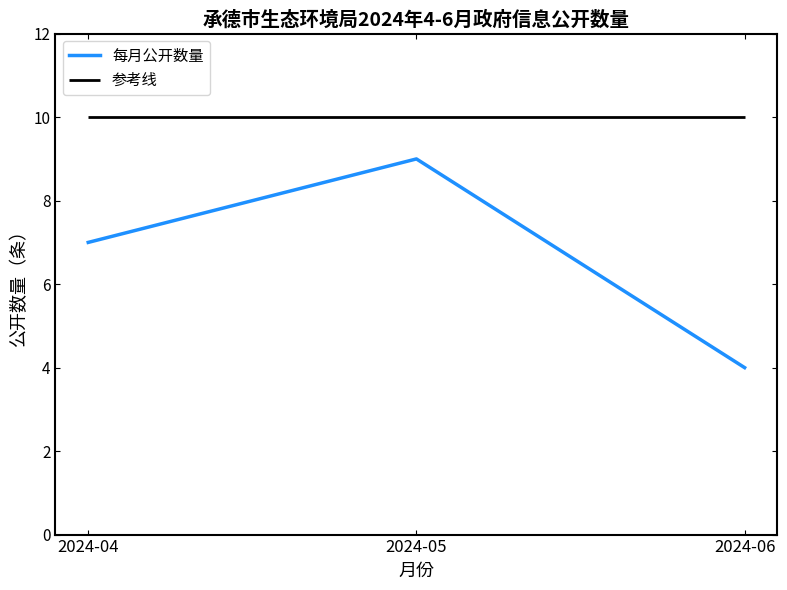

The value at 2024-06 is 1. True or false?

False